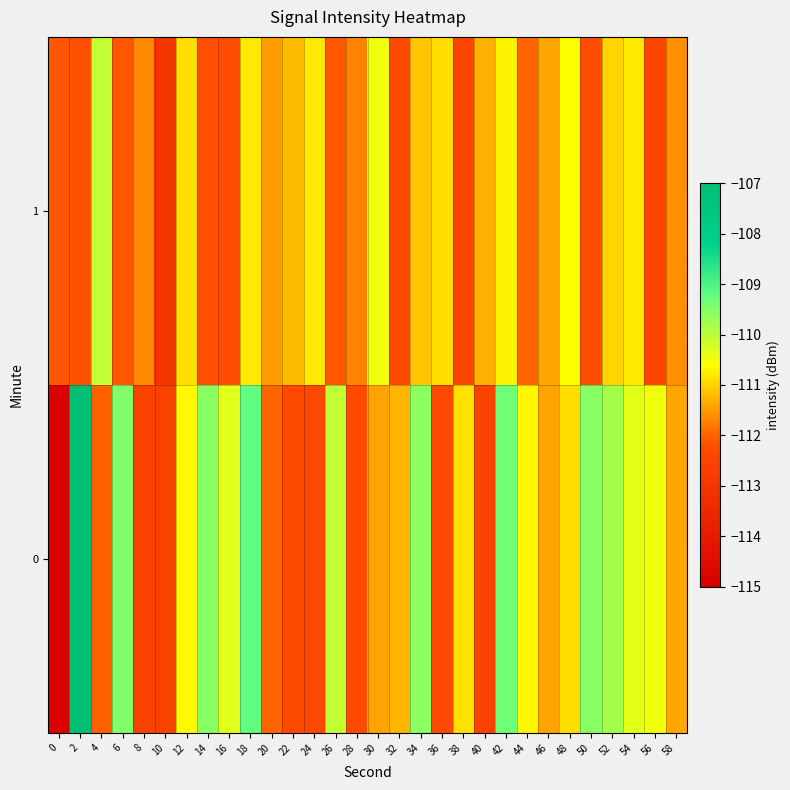

How many distinct data groups are displayed?

2